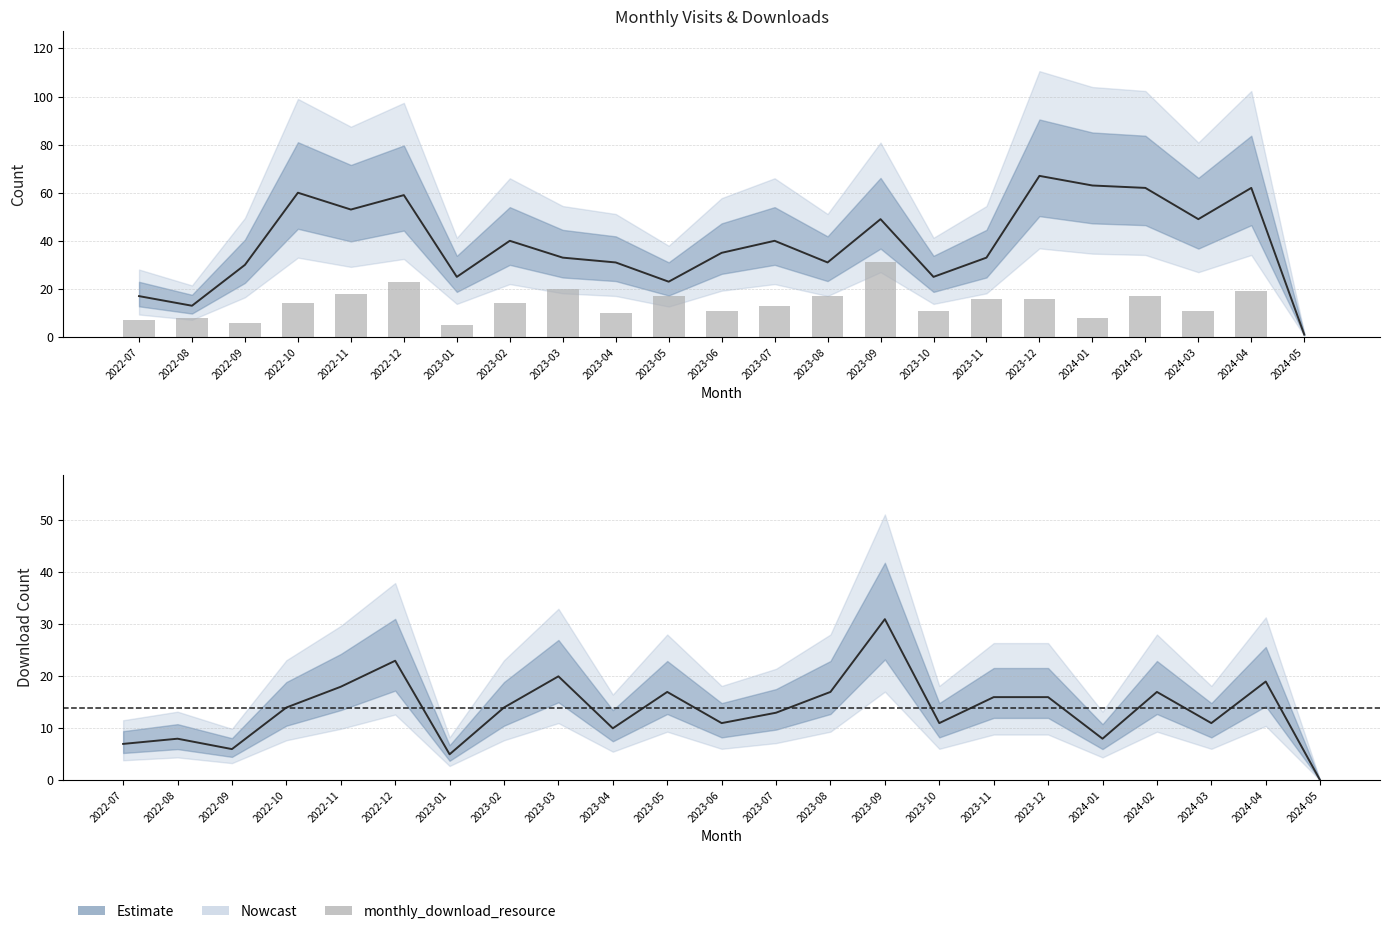

What is the value of the 11th bar from the left?

17